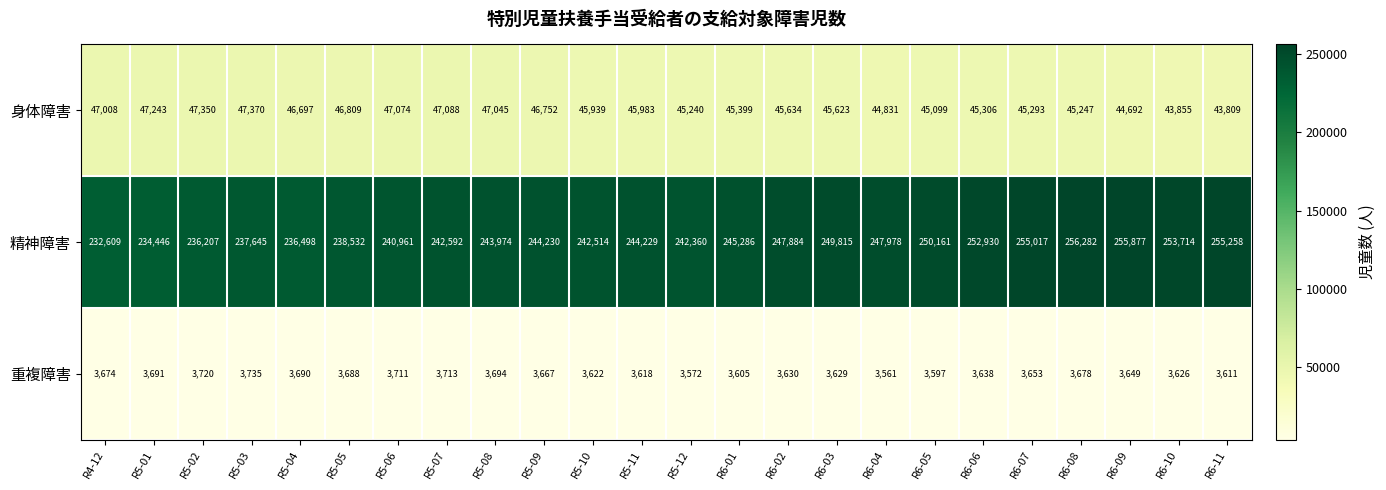

Which series has the largest total across all categories?

精神障害